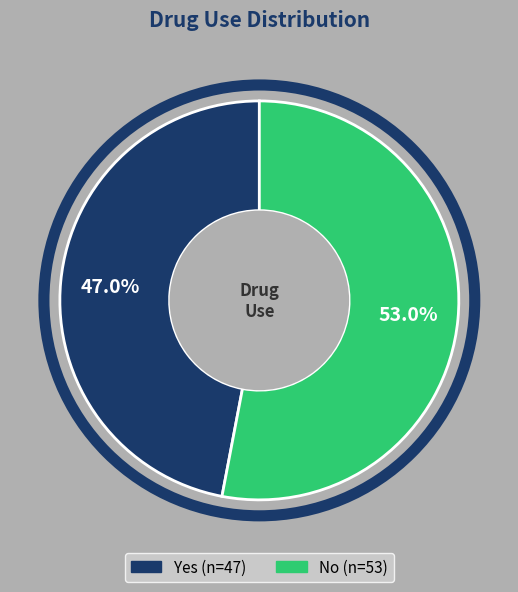

To the nearest percent, what is the difference between the No and Yes slice percentages?

6%